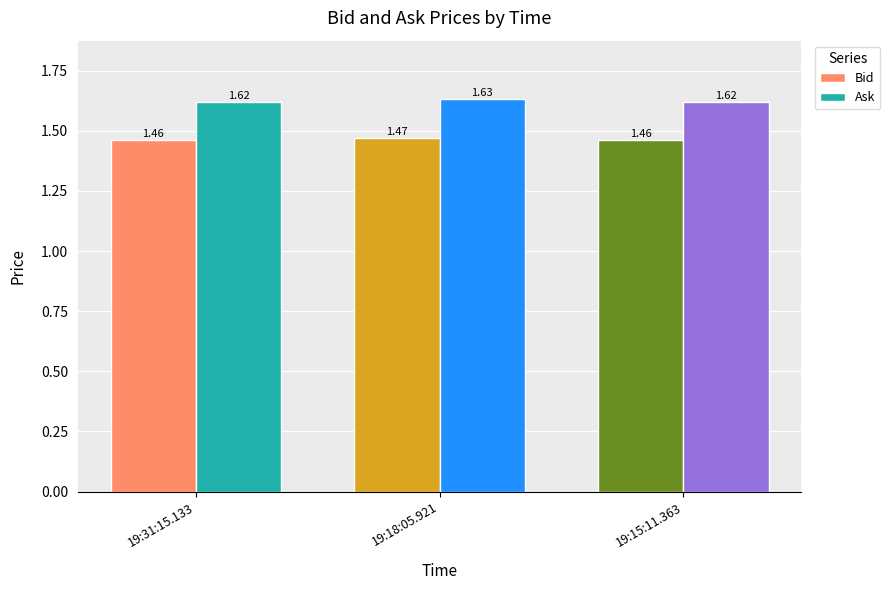

What is the sum of all Ask values?

4.9